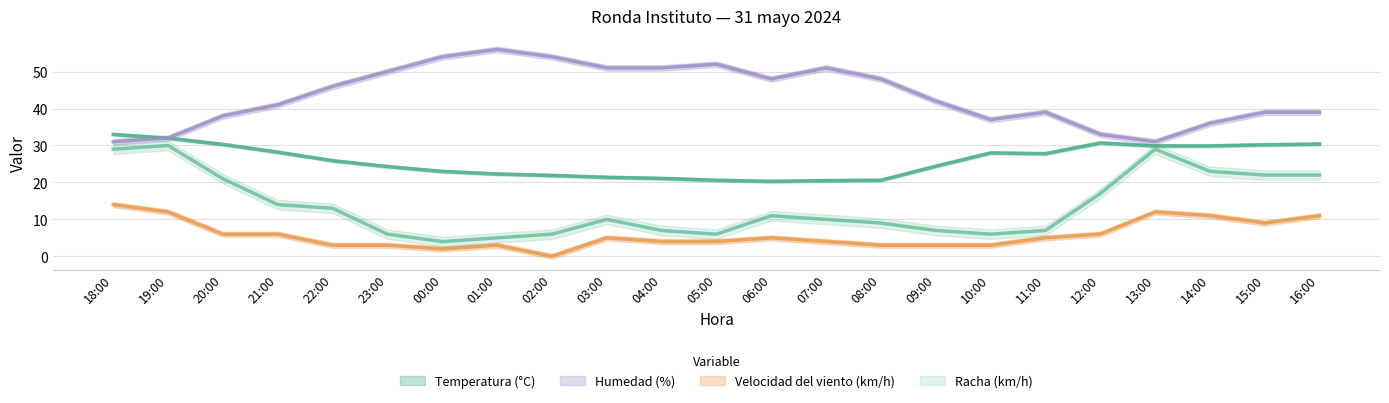

What is the sum of the Humedad values at 07:00 and 21:00?

92.0